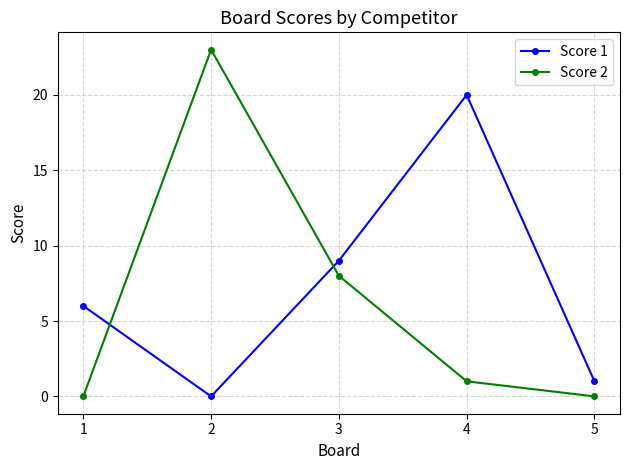

Read the Score 1 value at 5.

1